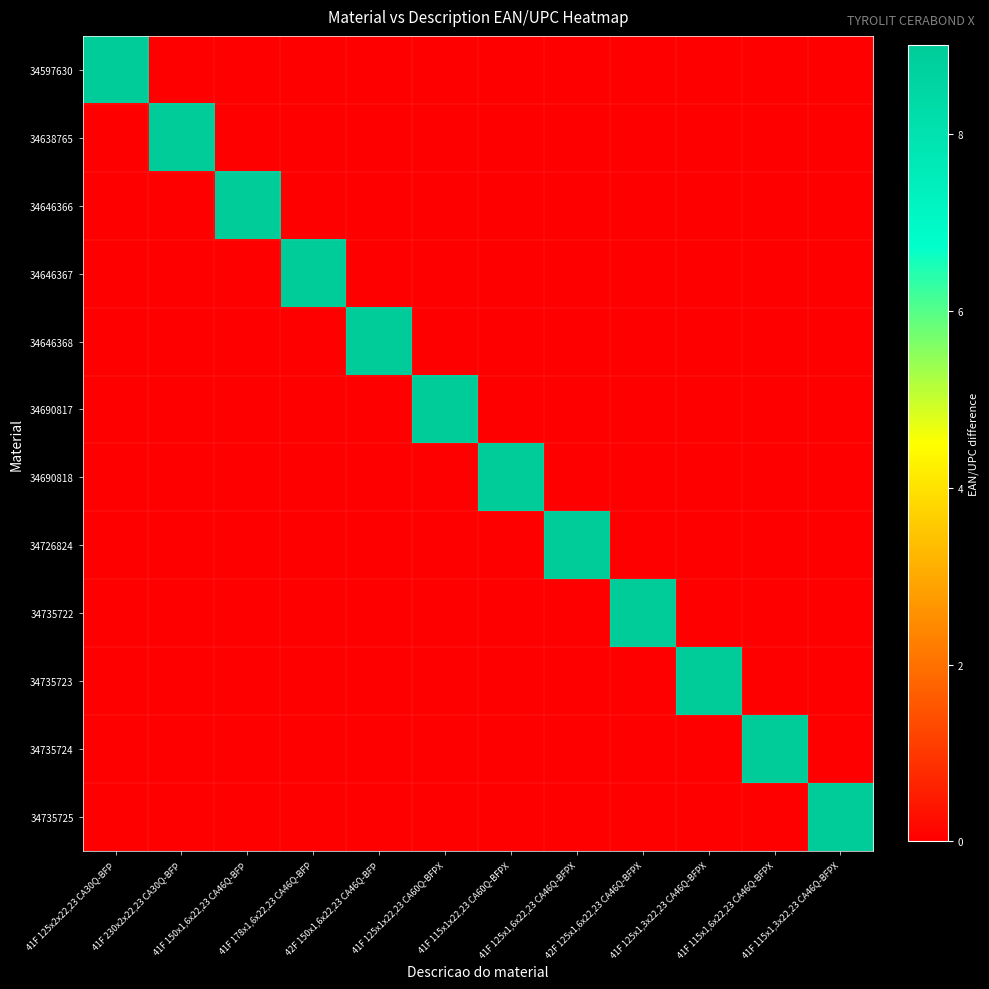

Between 42F 150x1,6x22,23 CA46Q-BFP and 41F 115x1,3x22,23 CA46Q-BFPX, which series saw the biggest shift?

34735725